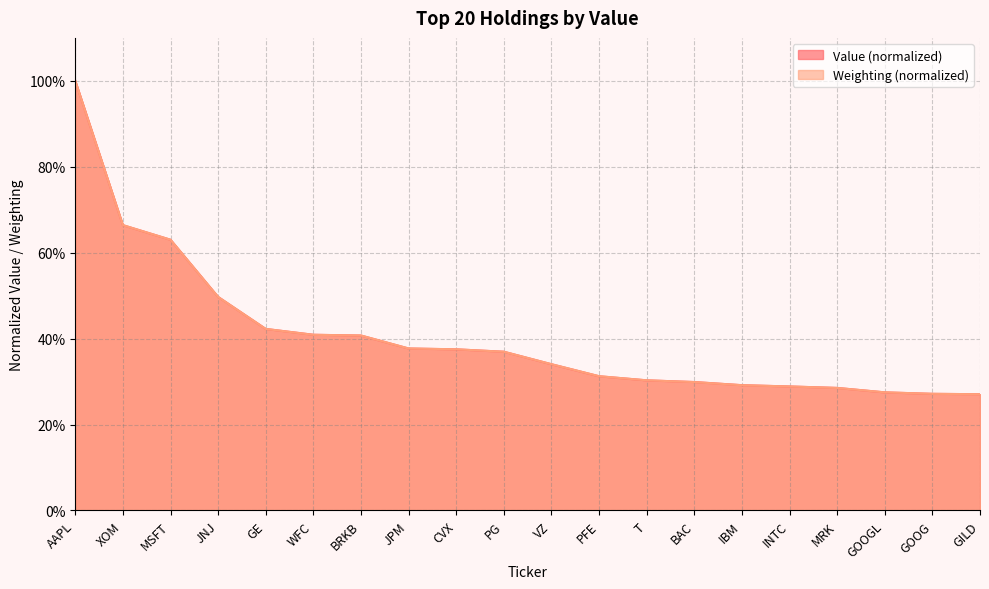

What is the maximum value for Weighting?

1.0